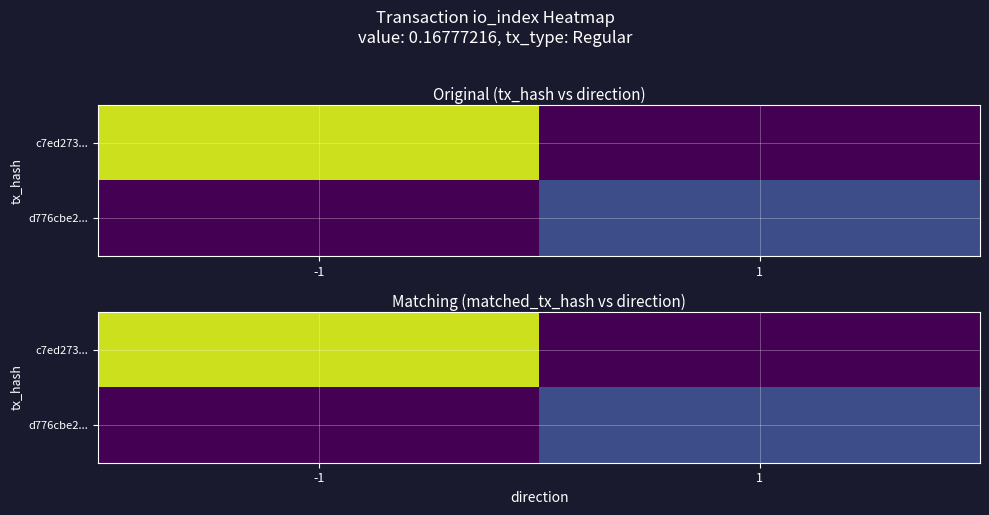

At how many categories does at least one series exceed 37?

1